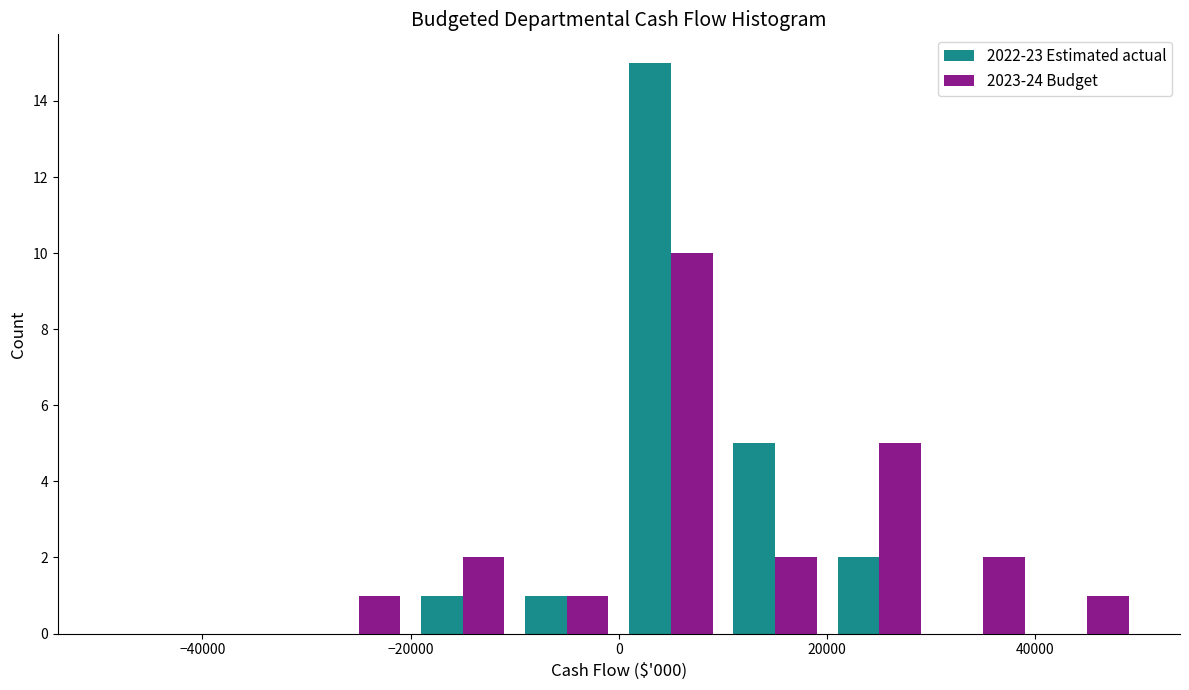

What is the height of the 2022-23 Estimated actual bar covering 10000 to 20000 on the x-axis? The values are not printed on the chart, so give them approximately, as read against the axis.

5